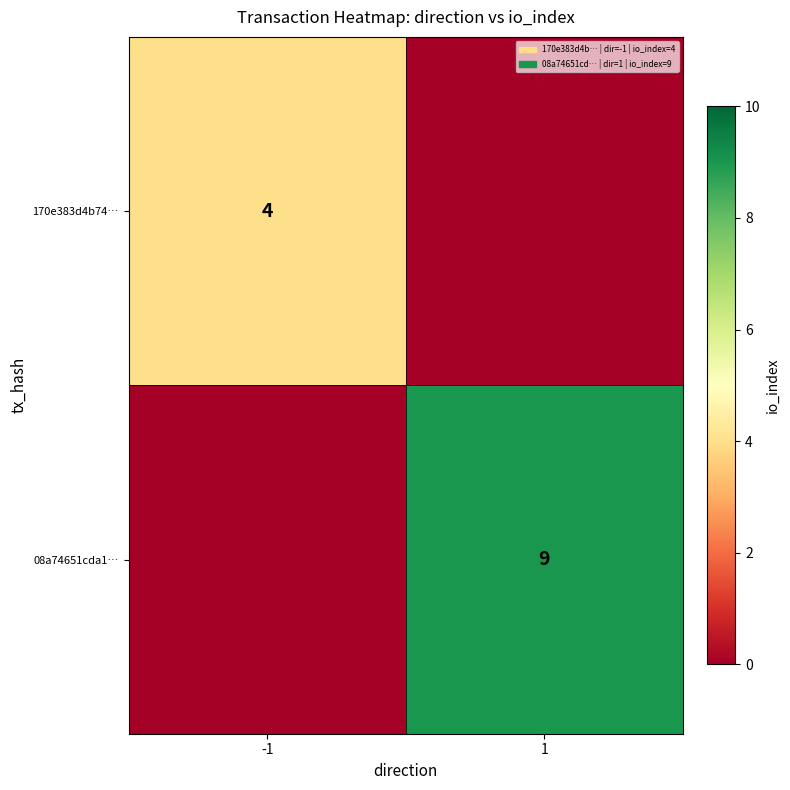

The value of 08a74651cda1… at 1 is 2. True or false?

False